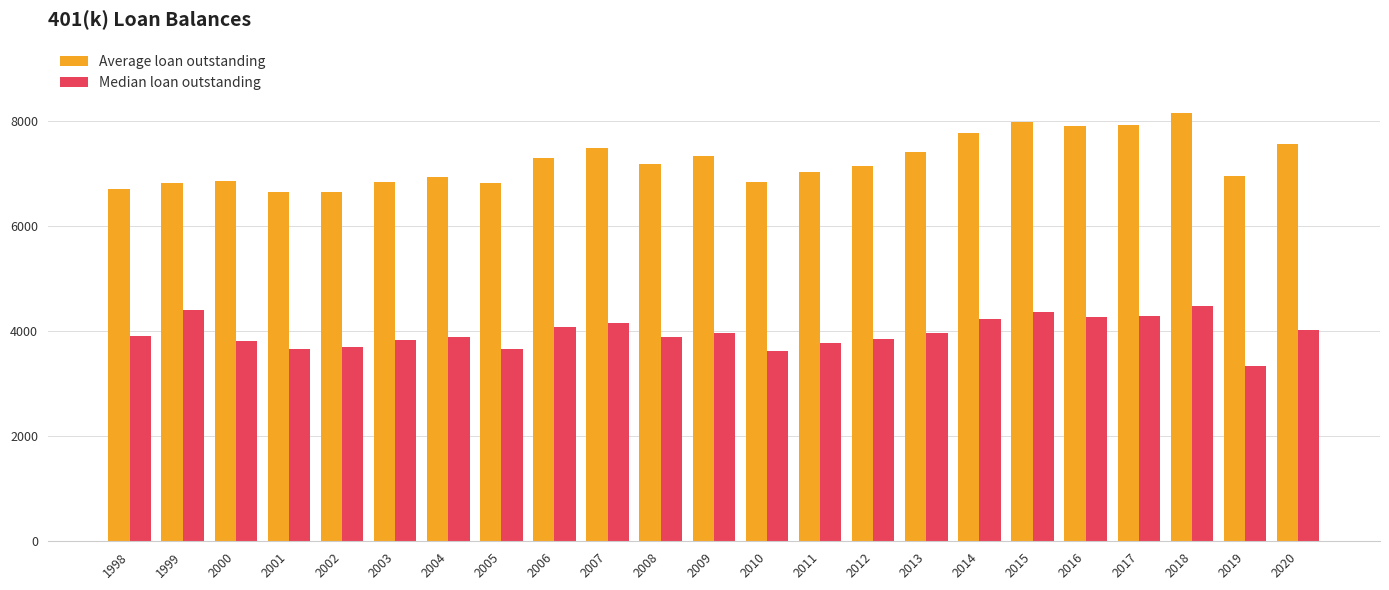

At which category is the sum across all series the highest?

2018